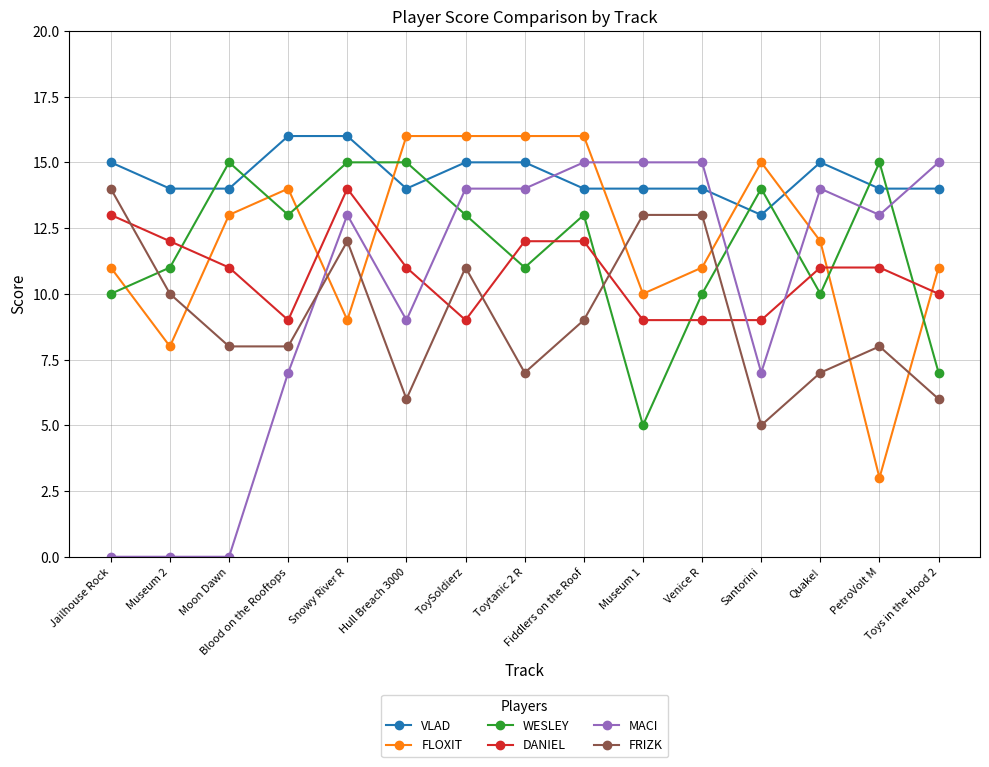

Which series has the largest total across all categories?

VLAD